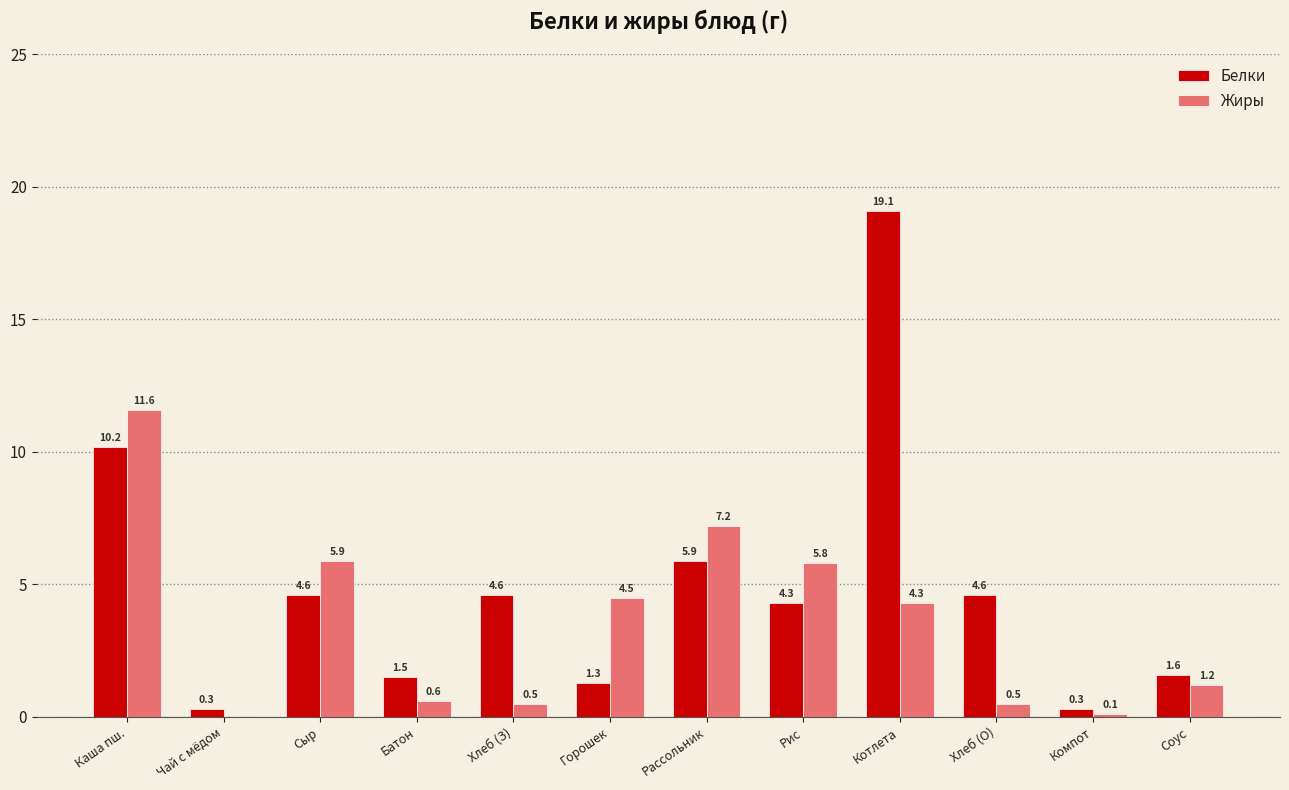

How many values in Жиры are above zero?

11